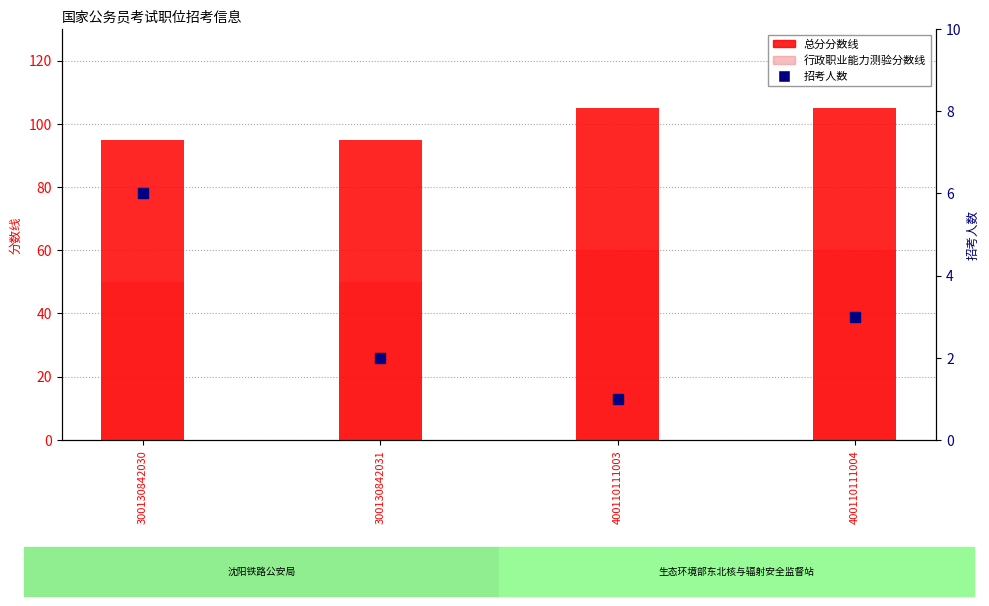

Which series reaches the maximum Y coordinate?

总分分数线